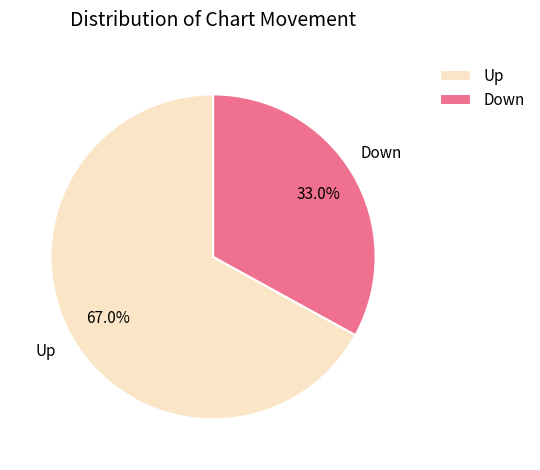

What is the ratio of the value at Down to the value at Up?

0.5